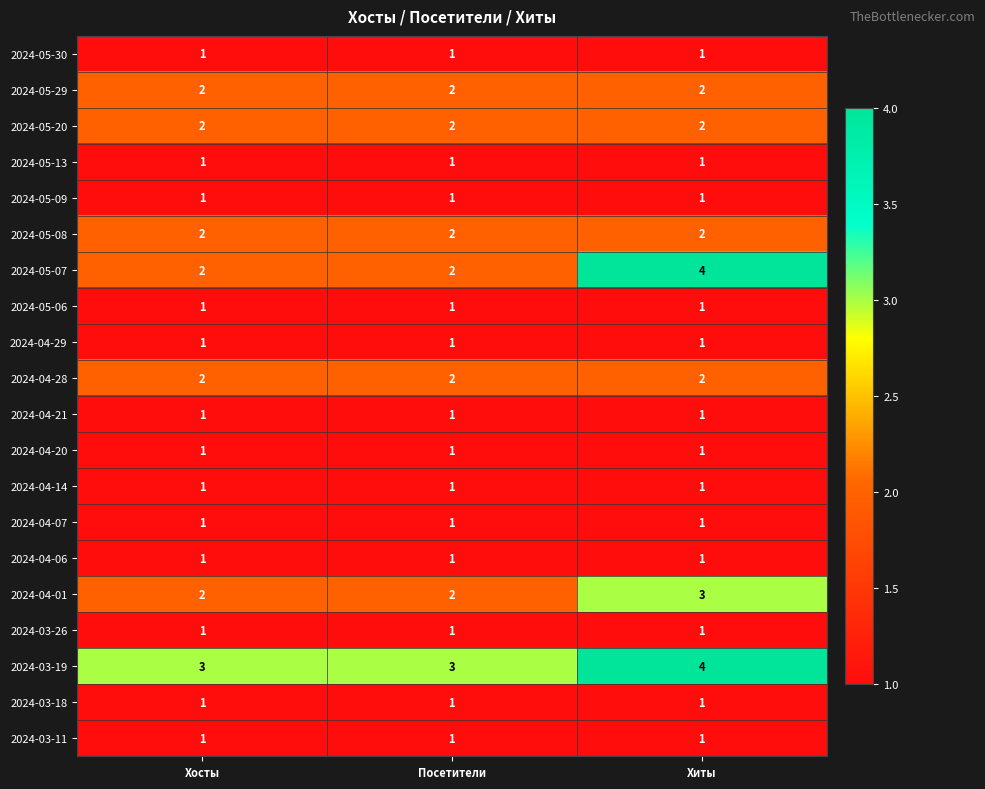

Which series has the widest spread of values?

2024-05-07